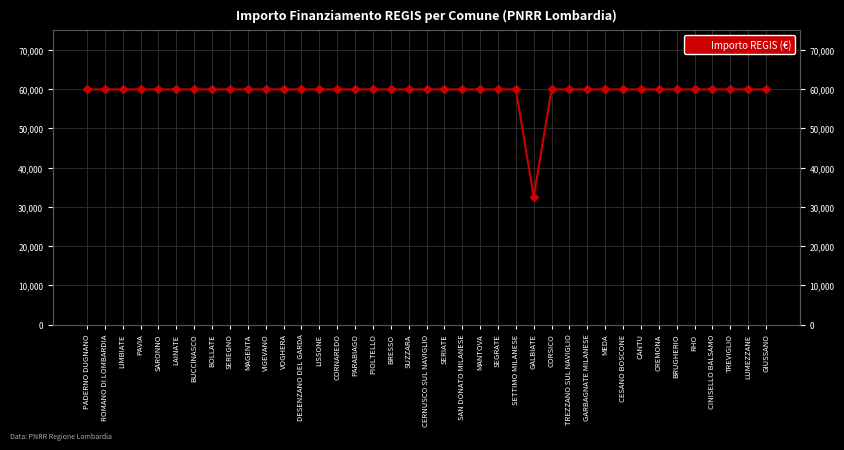

What is the label of the 38th point from the right?

ROMANO DI LOMBARDIA